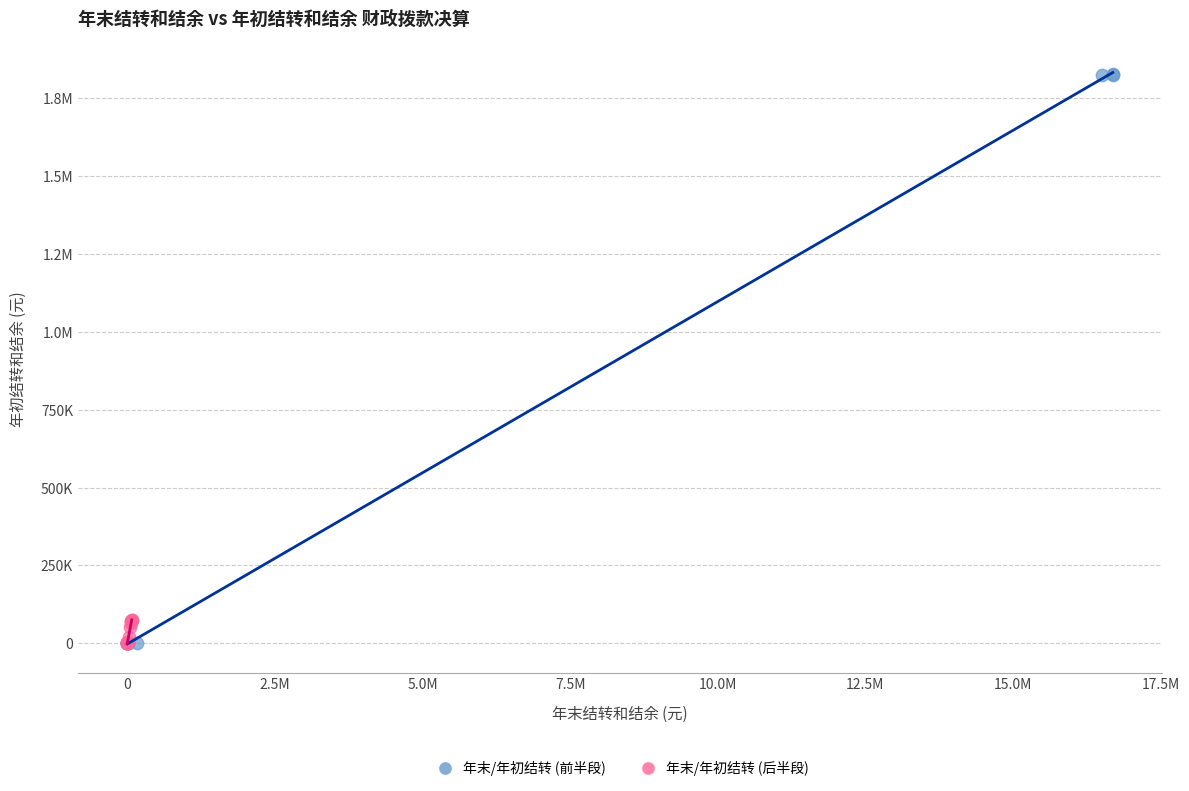

What are all the series names shown in the legend?

年末/年初结转 (前半段), 年末/年初结转 (后半段)